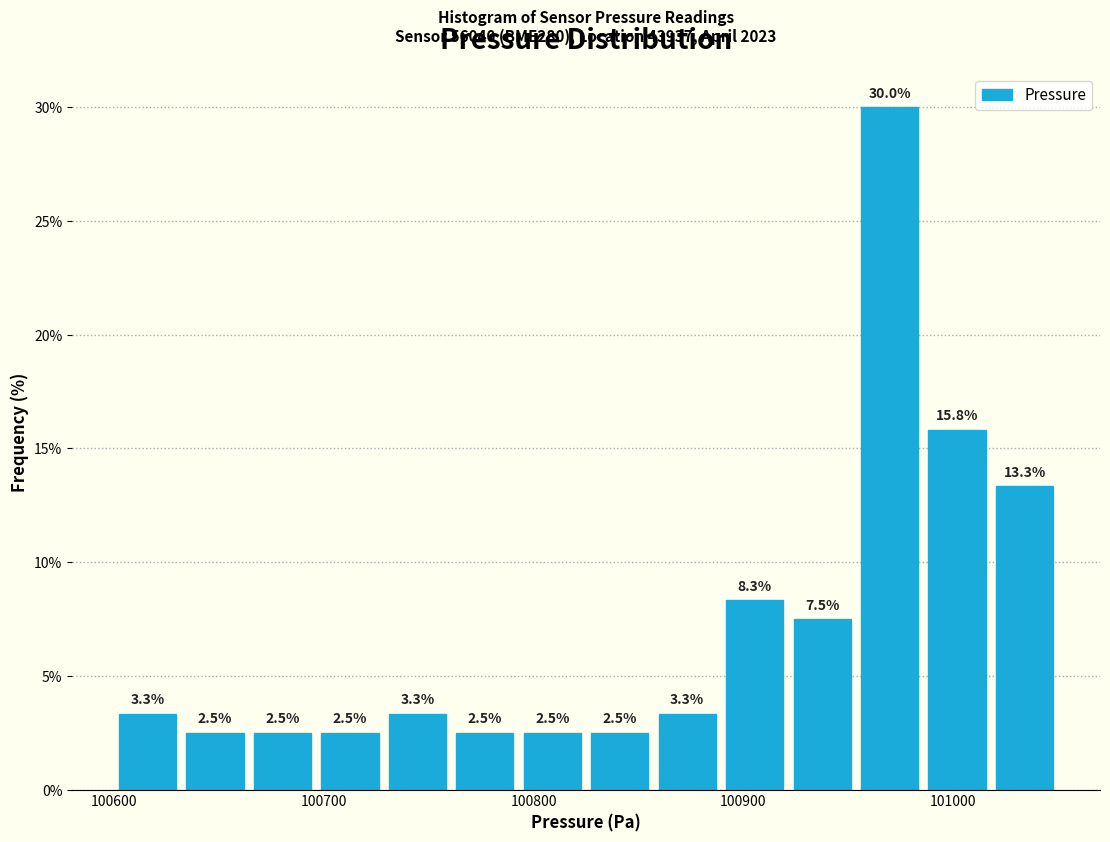

Around what value on the x-axis is the tallest bar? Give the approximate position of its centre, as read against the axis.

100970